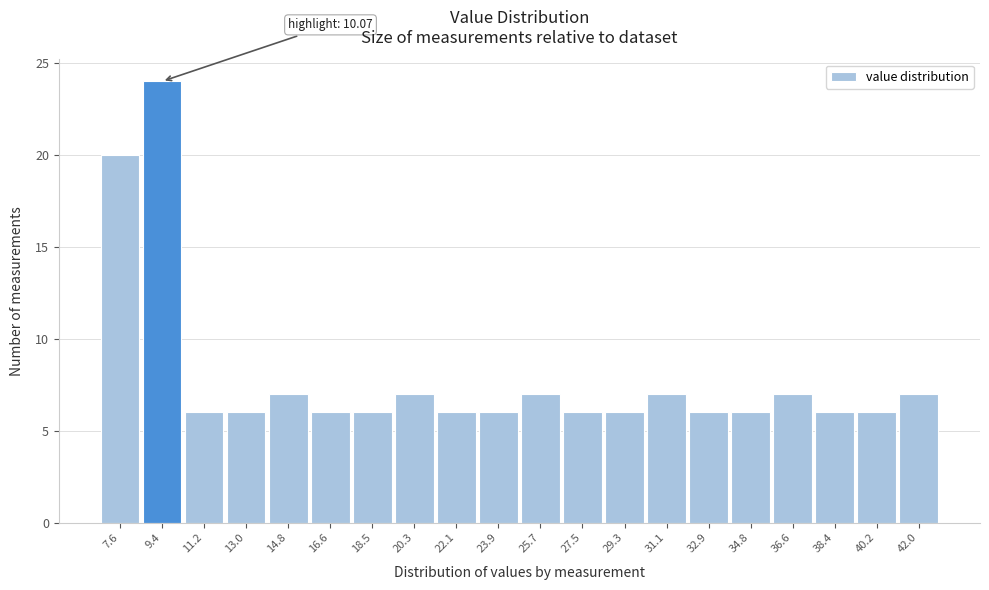

Reading left to right, list all the values displayed in this chart.

7.6=20	9.4=24	11.2=6	13.0=6	14.8=7	16.6=6	18.5=6	20.3=7	22.1=6	23.9=6	25.7=7	27.5=6	29.3=6	31.1=7	32.9=6	34.8=6	36.6=7	38.4=6	40.2=6	42.0=7